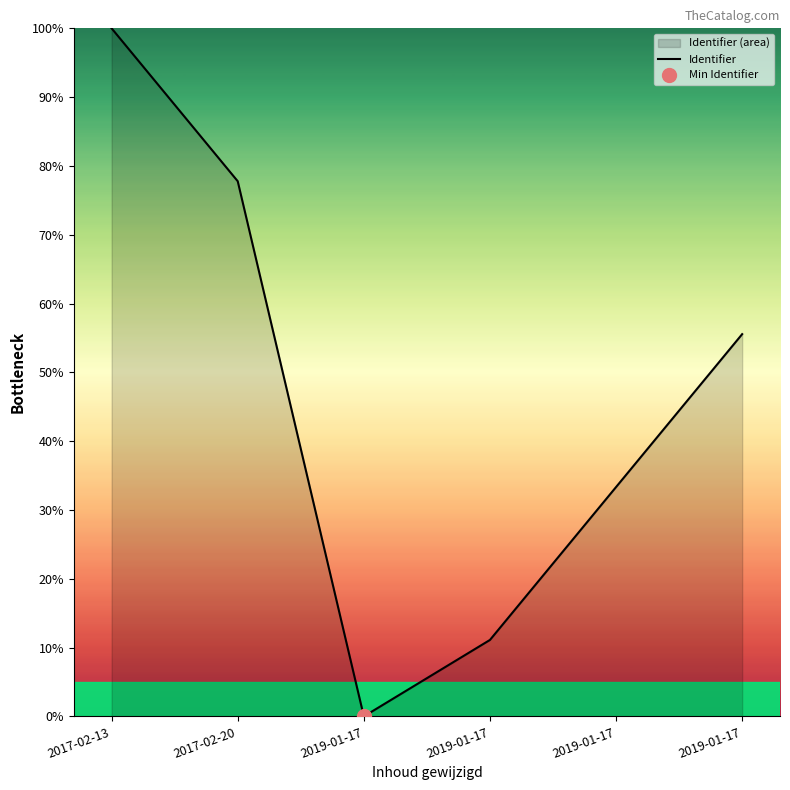

What is the value of the 1st point from the left?

100.0